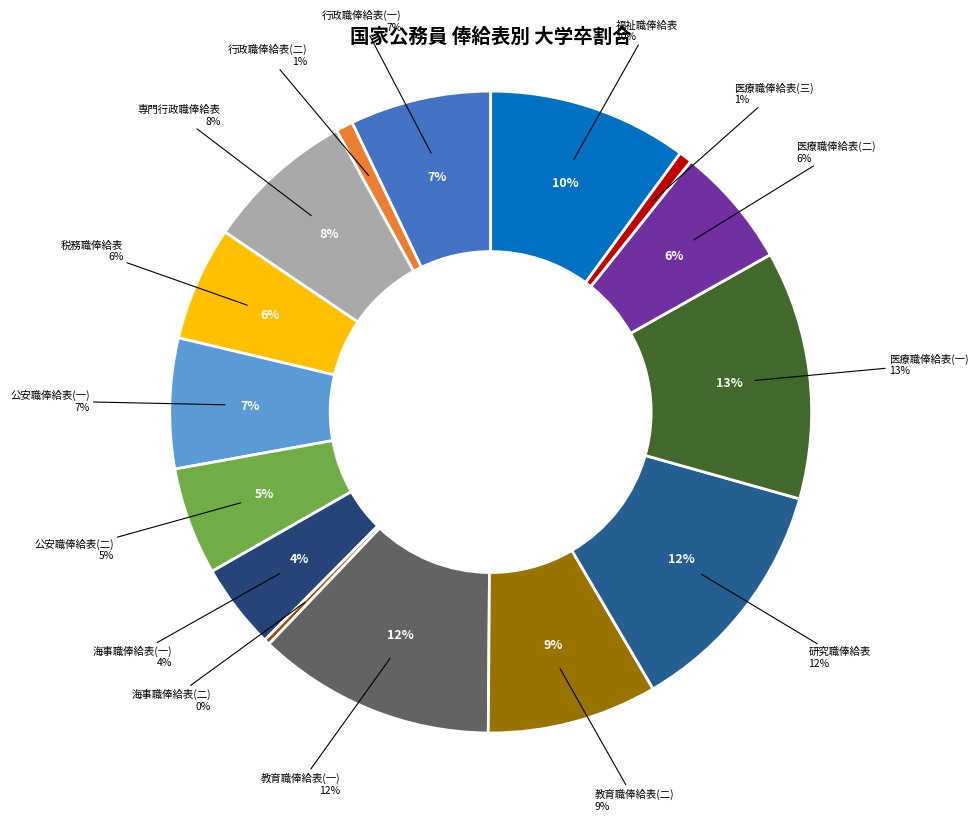

Which has a higher value, 税務職俸給表 or 研究職俸給表?

研究職俸給表